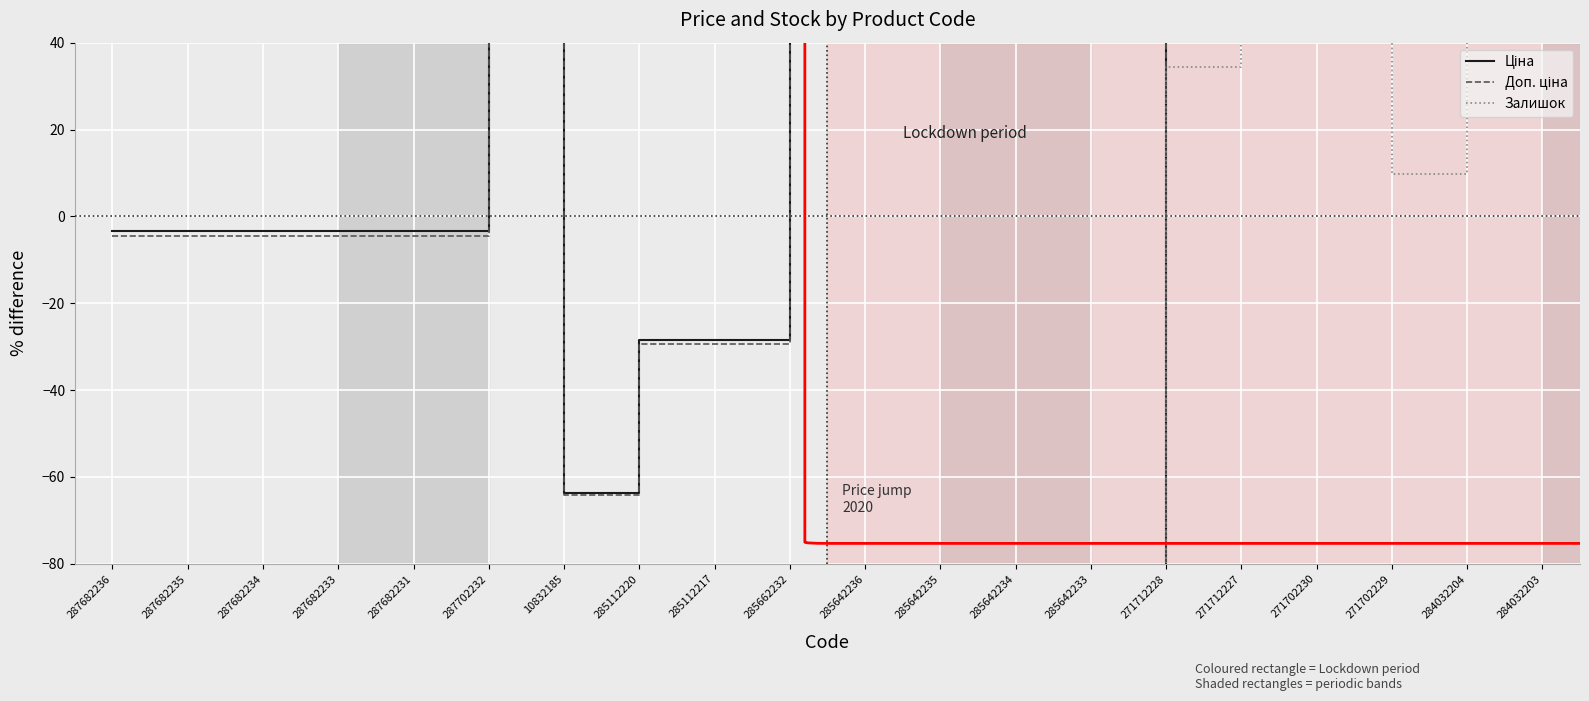

What position from the left is 271702230?

17